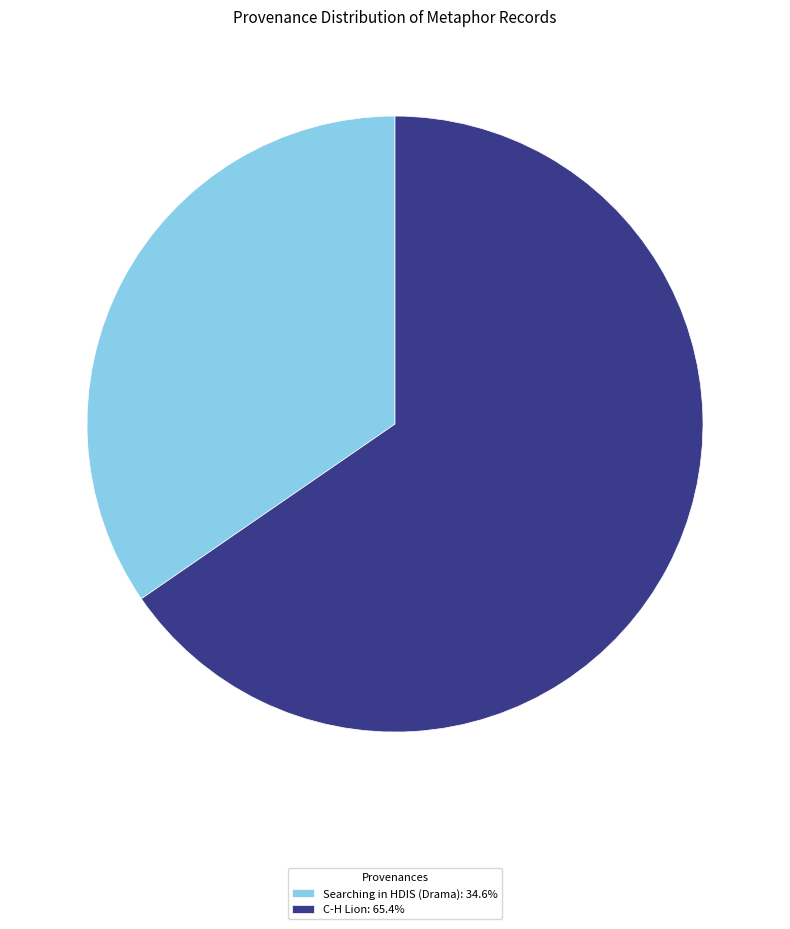

Do C-H Lion: 65.4% and Searching in HDIS (Drama): 34.6% together represent more than half of the pie?

Yes